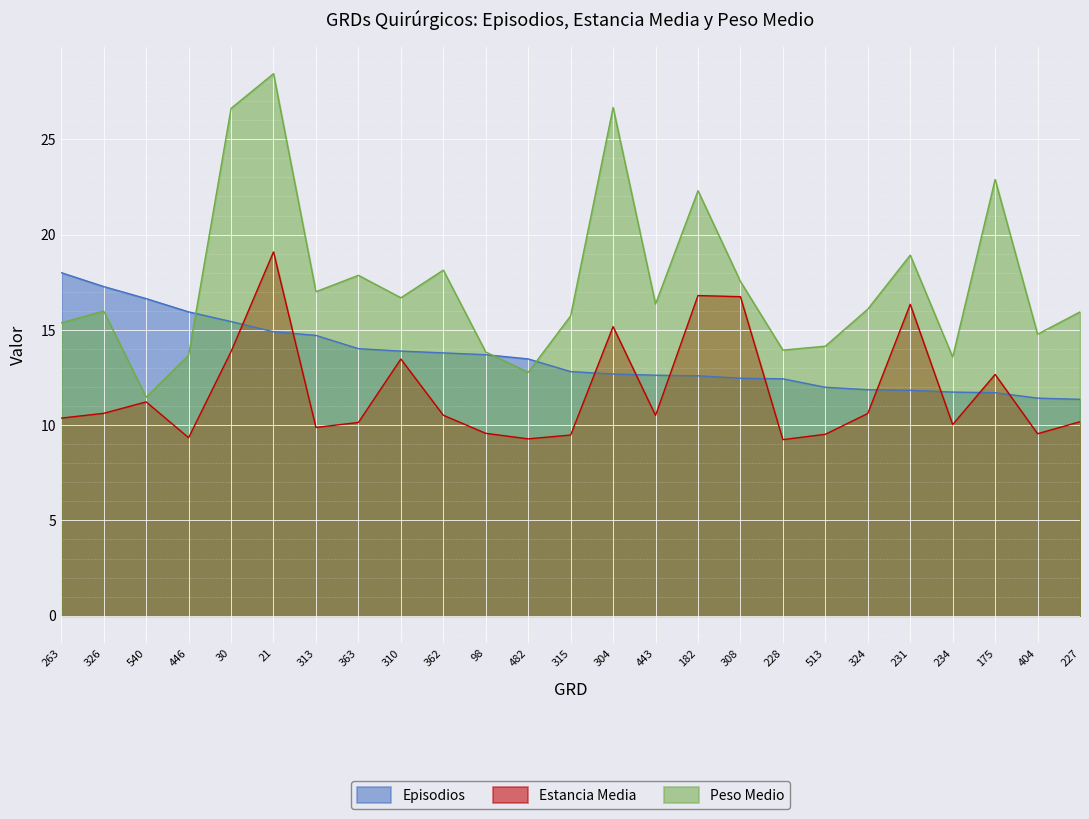

What is the label of the 13th point from the right?

315